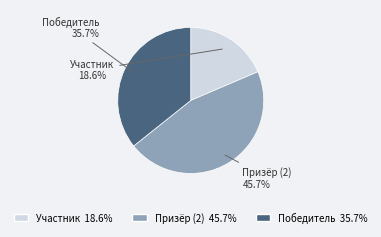

Between Призёр (2) and Участник, which is larger?

Призёр (2)